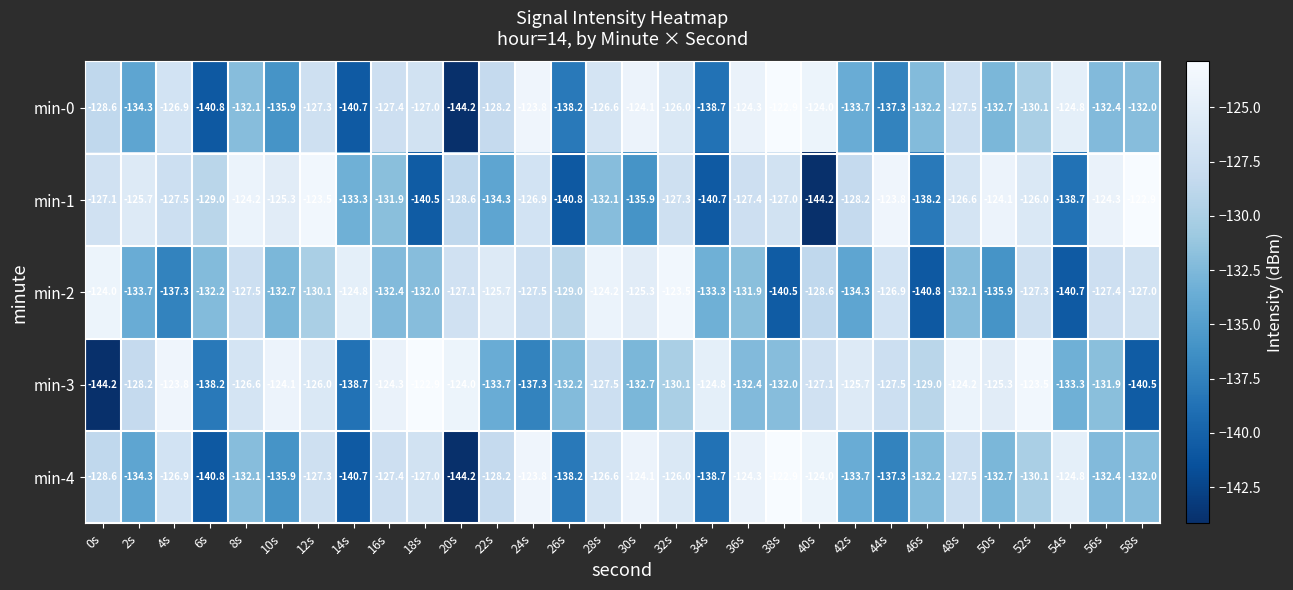

What is the difference between the highest and lowest values at 12s?

6.6